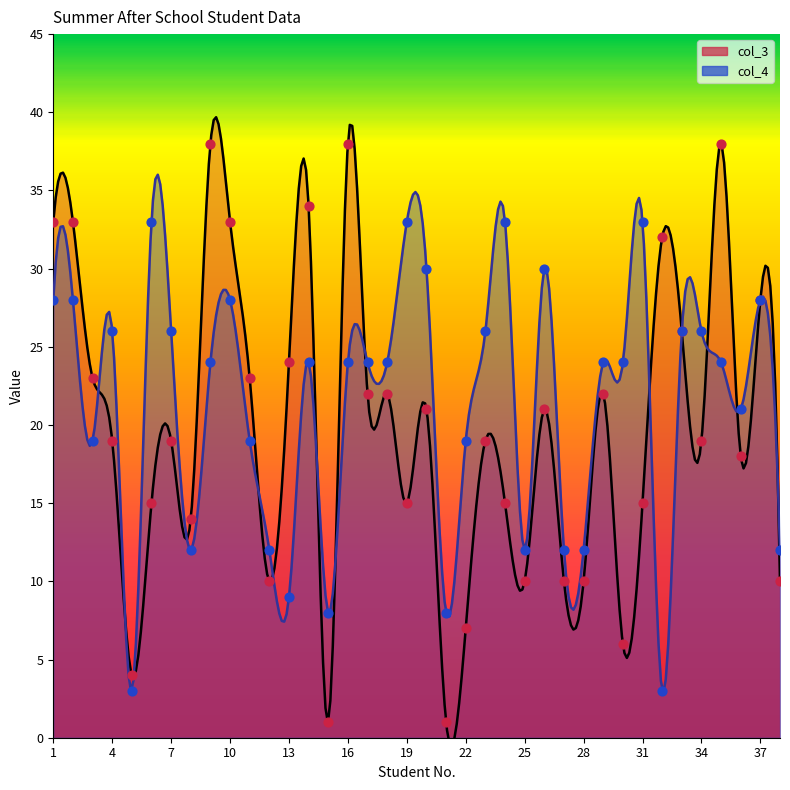

What is the total value across all series at 9?

62